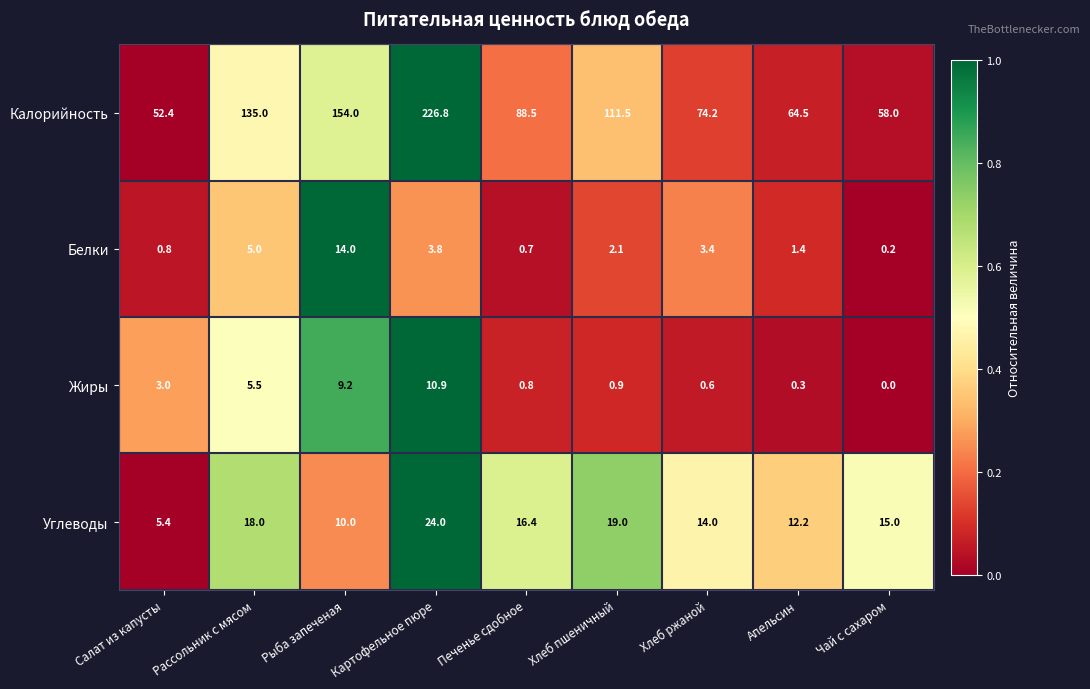

Where does the Углеводы series first go above 15?

Рассольник с мясом